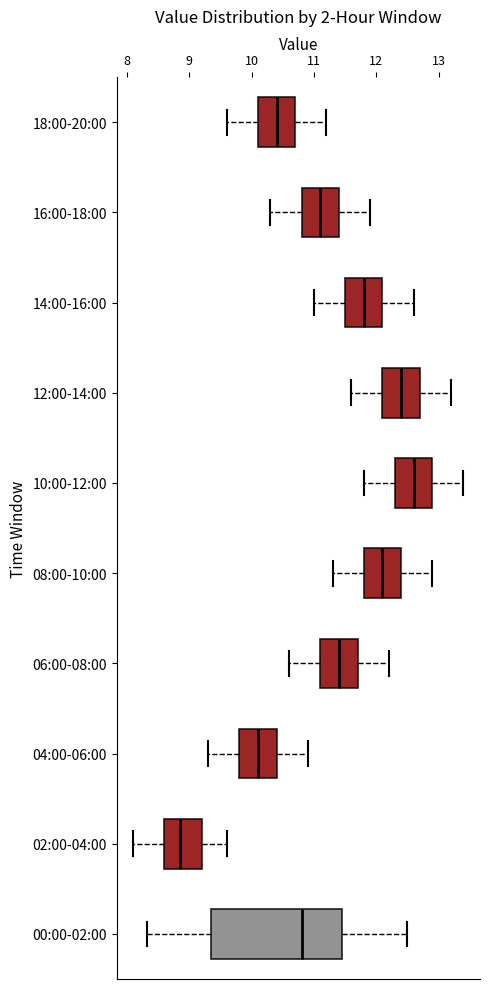

Where is the left edge of the box for 10:00-12:00 on the x-axis? The values are not printed on the chart, so give them approximately, as read against the axis.

12.3